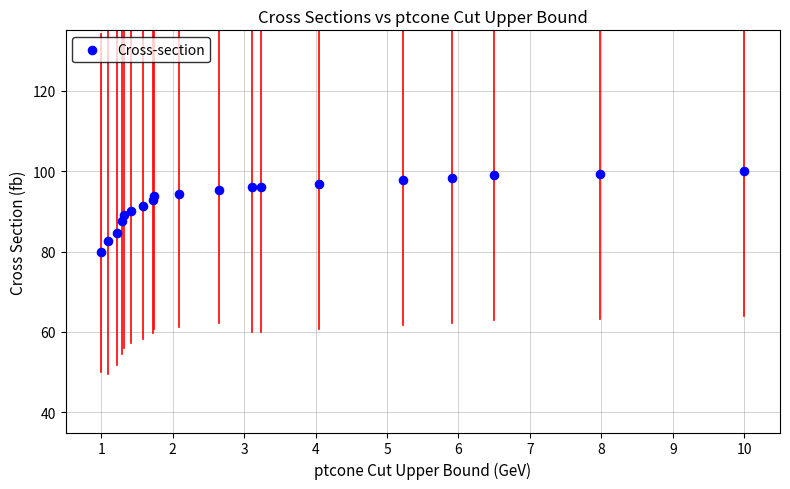

What is the range of X values (max minus min)?

9.0